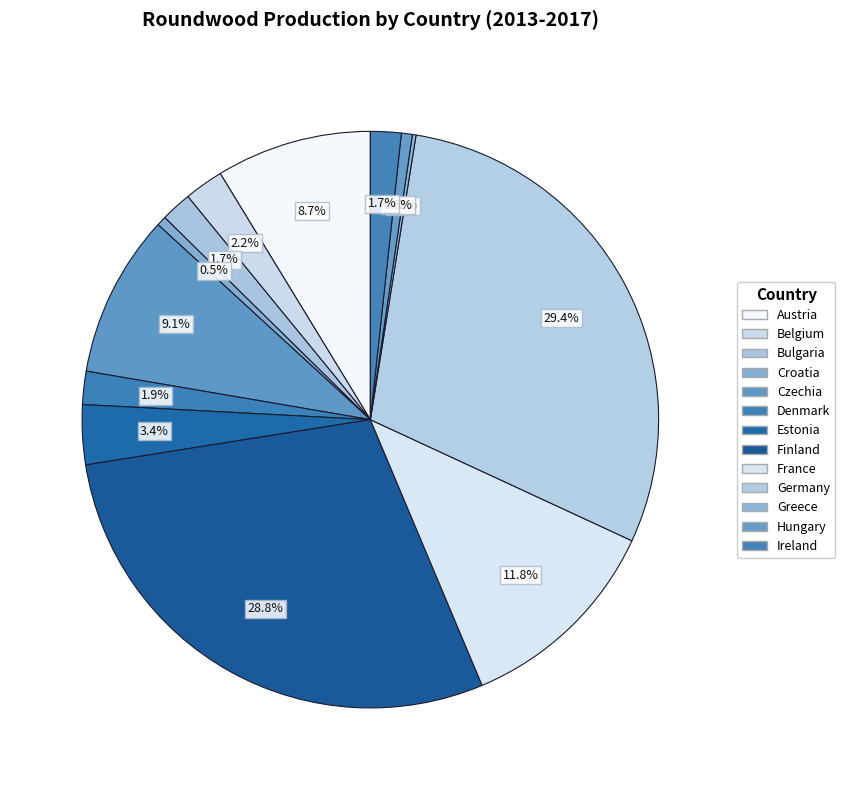

Which has a higher value, Germany or Greece?

Germany